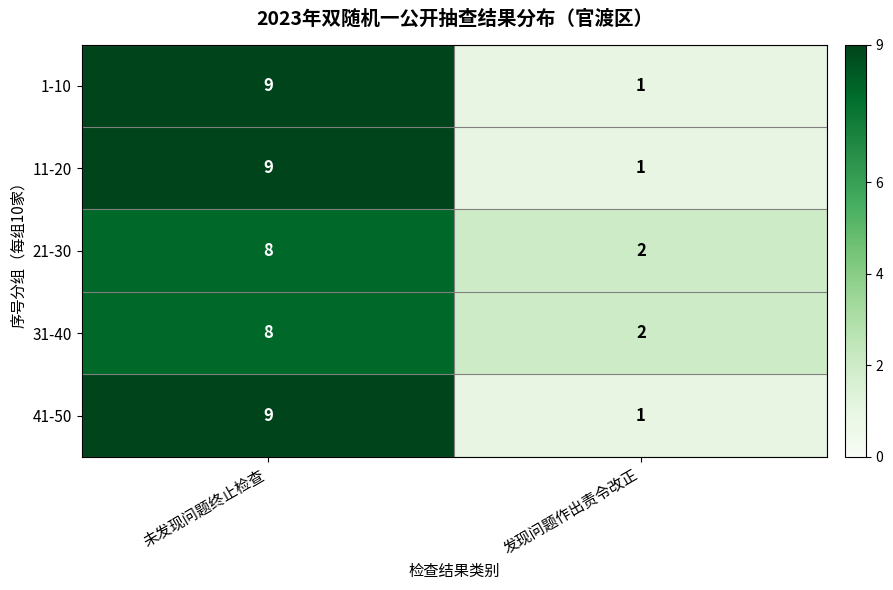

Reading left to right, extract all data points from this chart.

1-10: 9	1
11-20: 9	1
21-30: 8	2
31-40: 8	2
41-50: 9	1